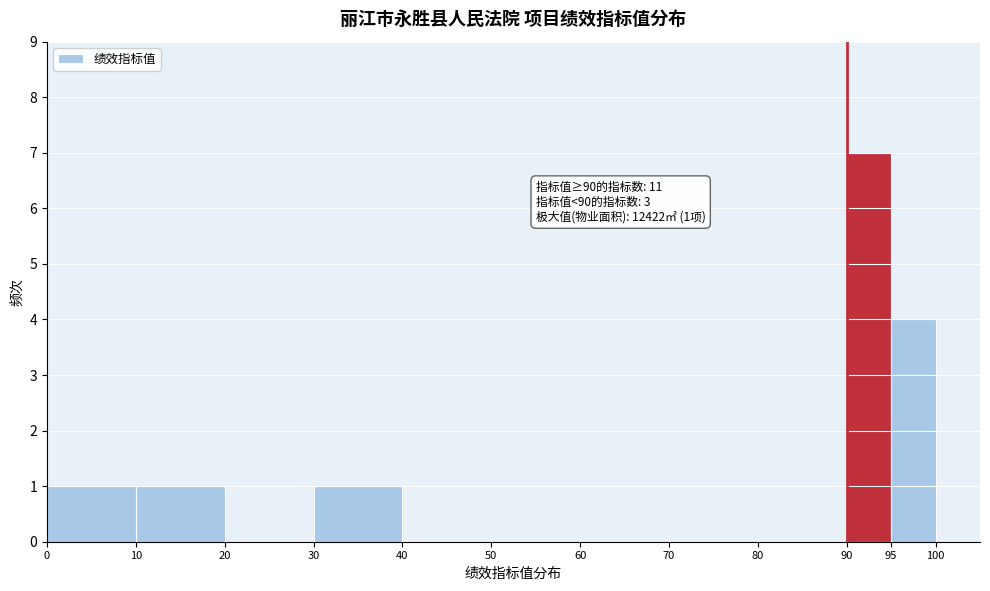

Over which range of the x-axis is the bar tallest?

90 to 95